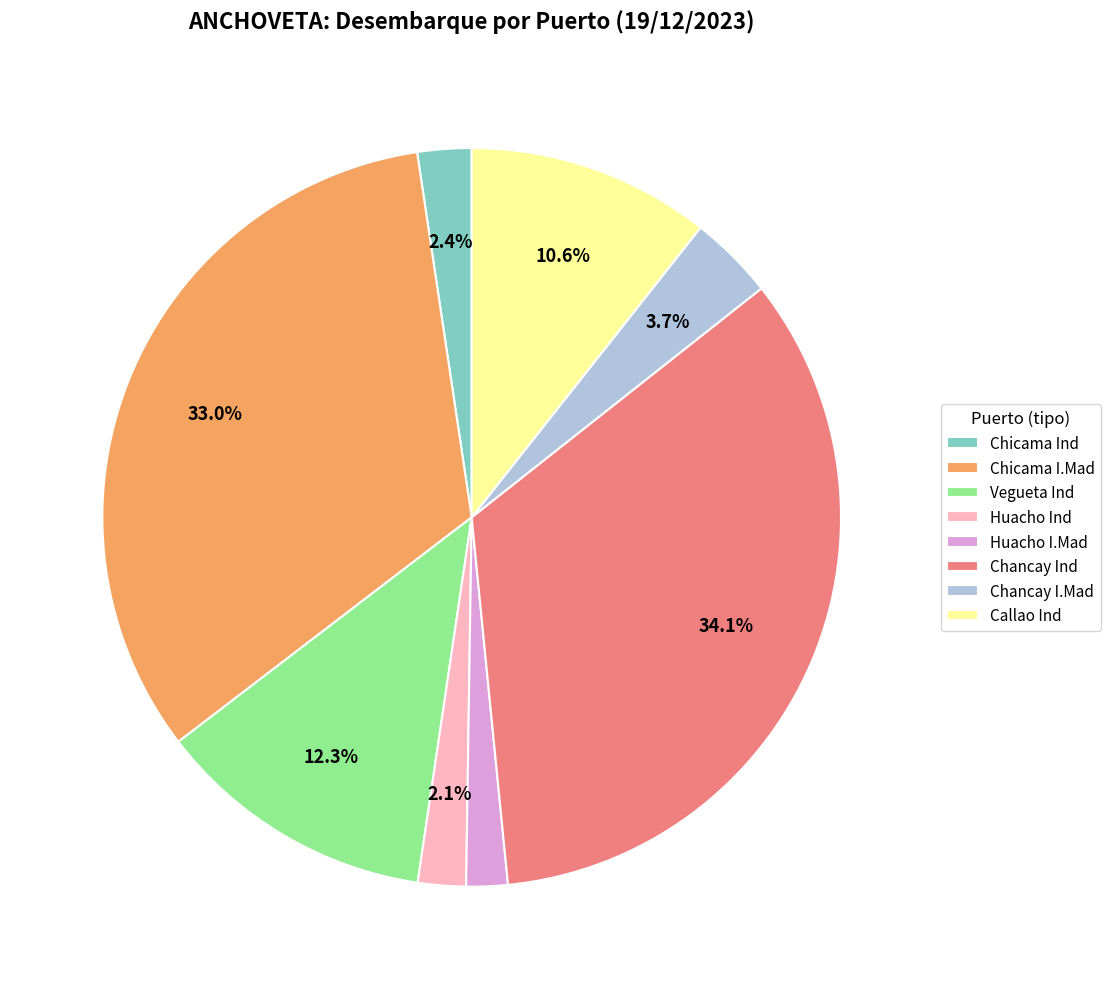

To the nearest percent, what portion does Chicama I.Mad represent?

33%